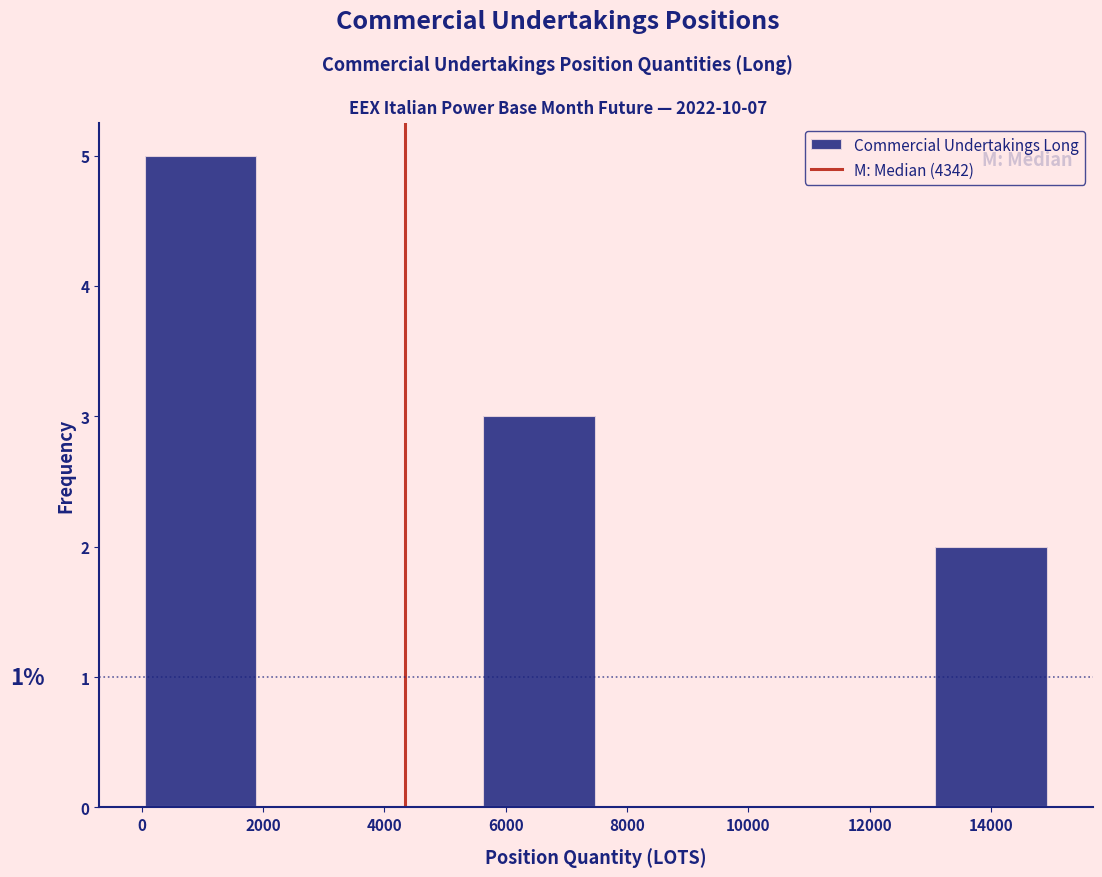

Over which range of the x-axis is the bar tallest?

0 to 2000